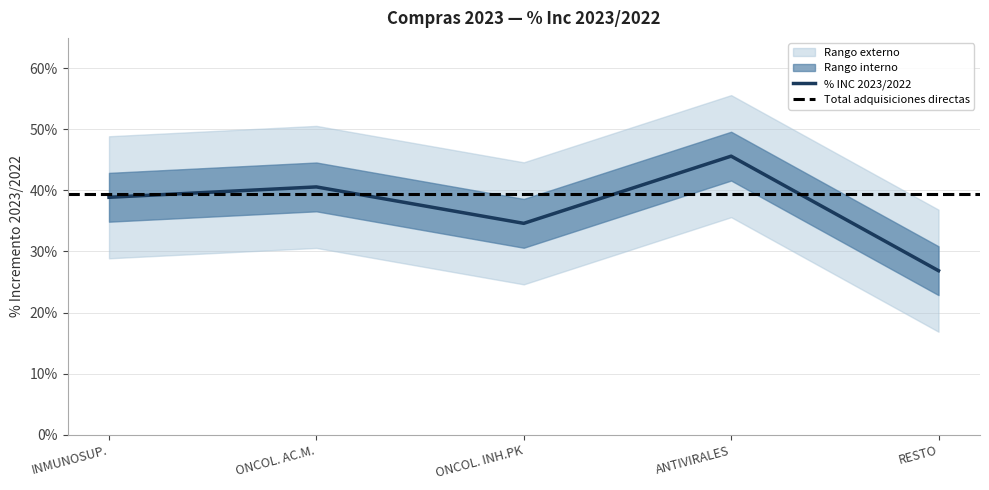

What is the label of the 3rd point from the left?

ONCOL. INH.PK